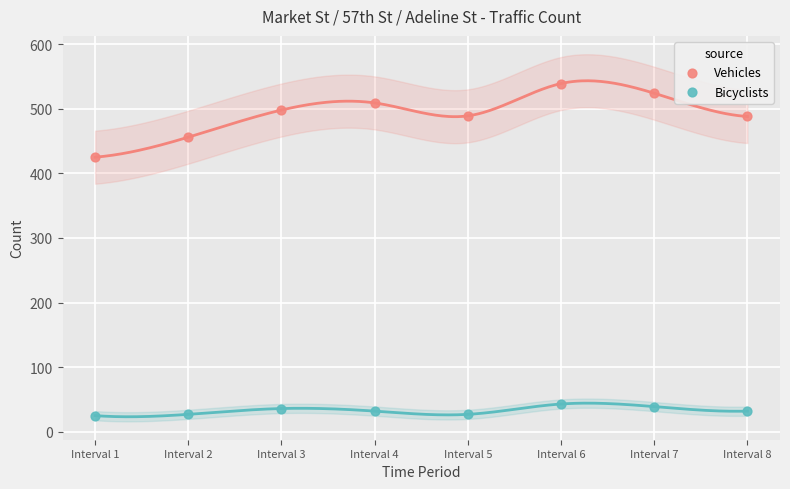

Which series contains the highest Y value?

Vehicles